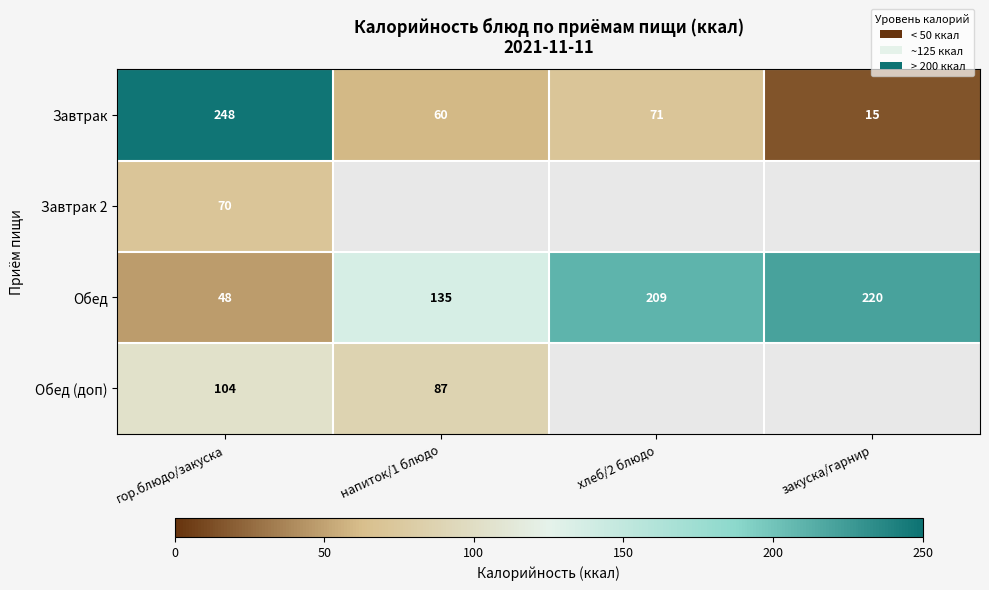

What is the highest value of the Обед series?

220